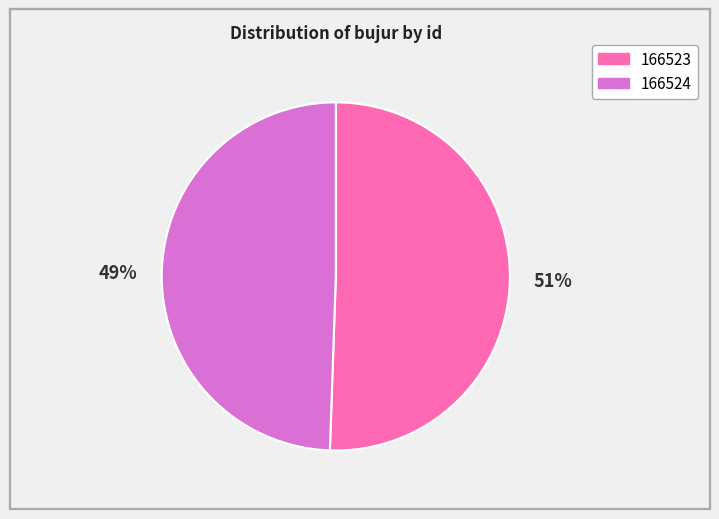

Between 166523 and 166524, which is larger?

166523